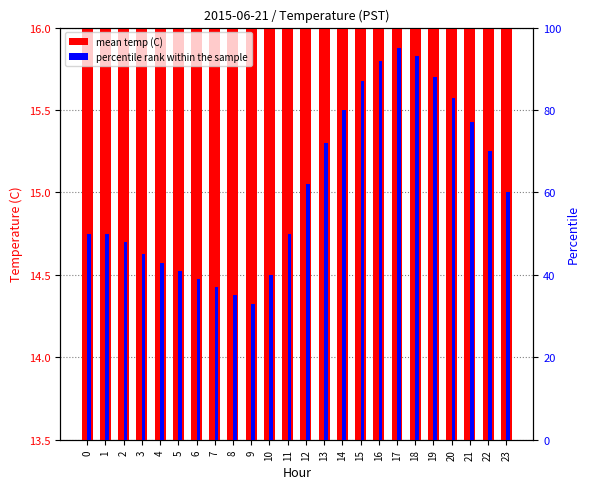

What is the difference between the maximum and minimum values in the percentile rank within the sample series?

62.0